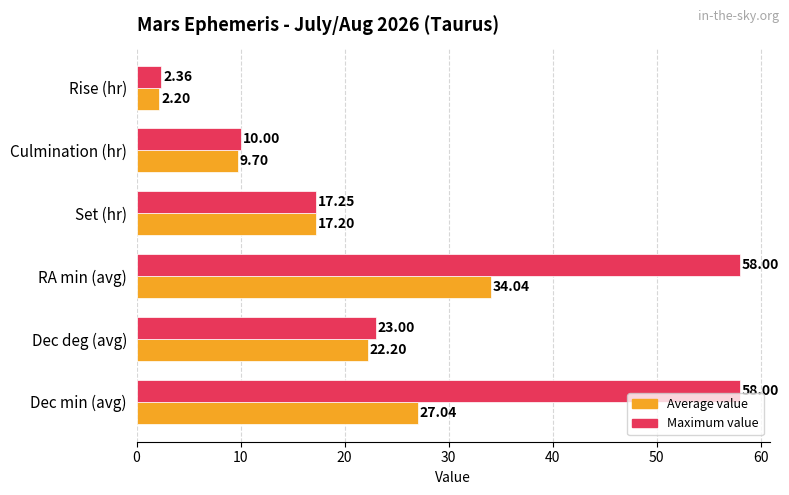

How many distinct data groups are displayed?

2